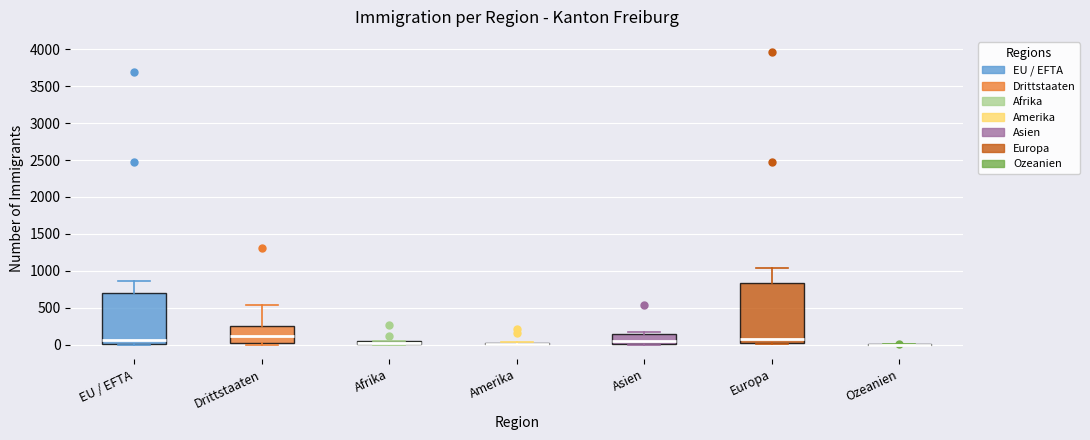

Comparing the boxes themselves (not the whiskers), which one is the tallest?

Europa